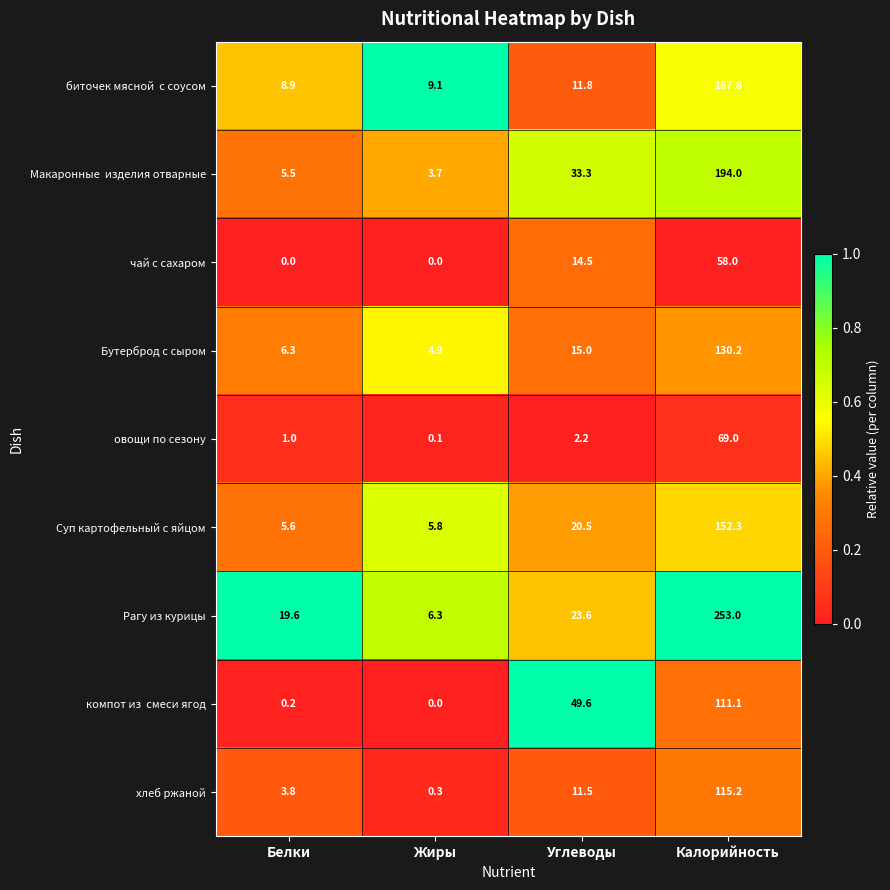

Is the value of хлеб ржаной at Калорийность greater than the value of чай с сахаром at Жиры?

Yes